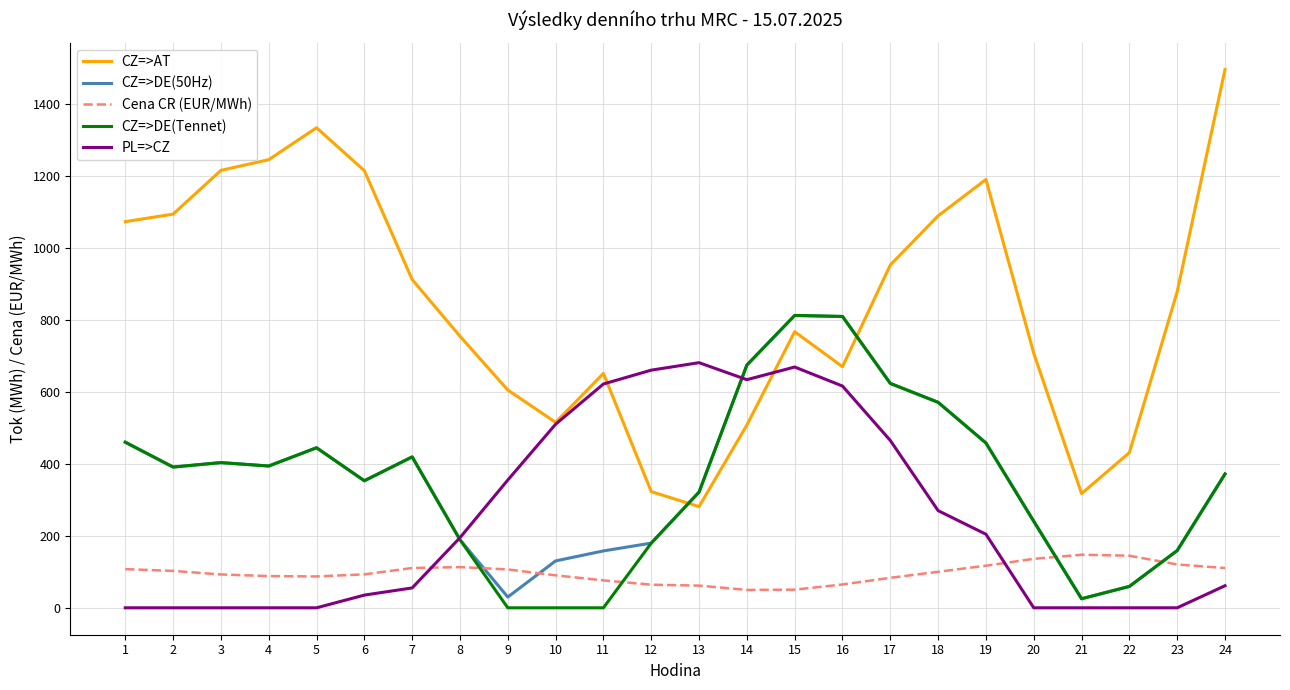

After their last crossing, which series has the higher values: PL=>CZ or CZ=>DE(50Hz)?

CZ=>DE(50Hz)